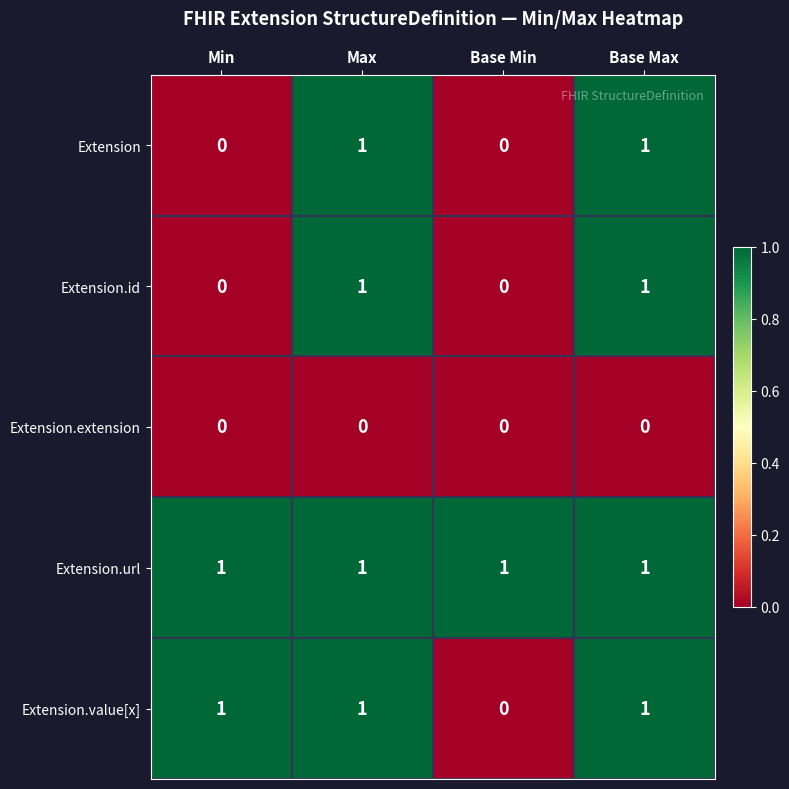

Reading right to left, transcribe all the data shown in this chart.

Extension: 1	0	1	0
Extension.id: 1	0	1	0
Extension.extension: 0	0	0	0
Extension.url: 1	1	1	1
Extension.value[x]: 1	0	1	1